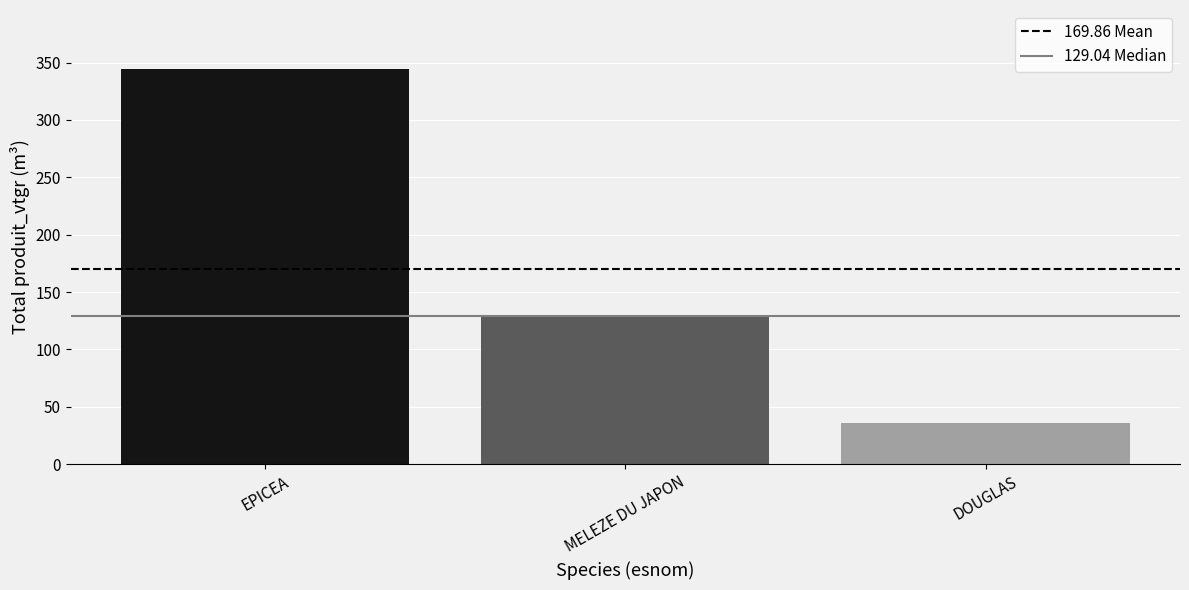

Read the value at MELEZE DU JAPON.

129.0